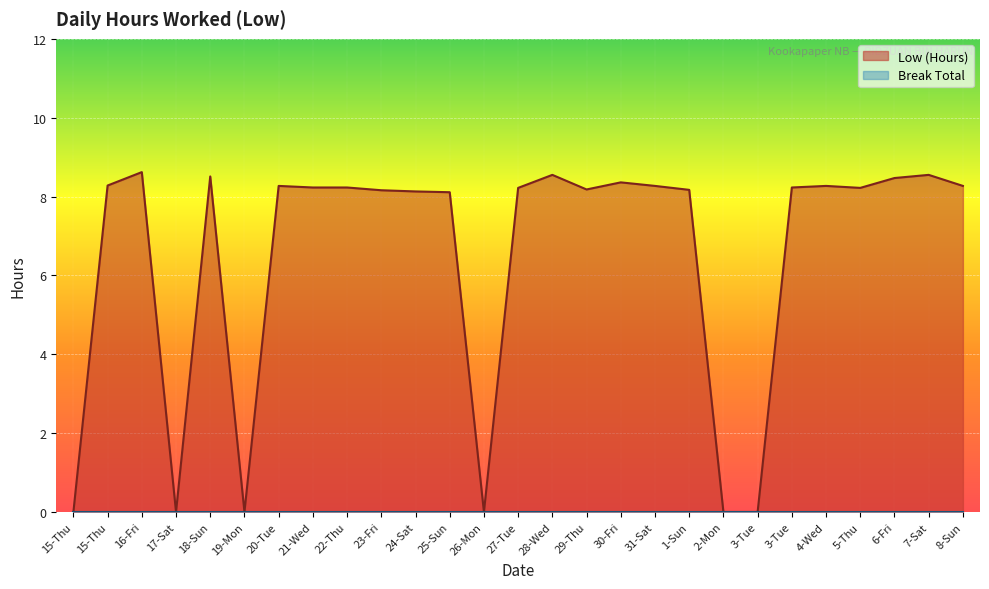

Where does the data first go above 8?

15-Thu